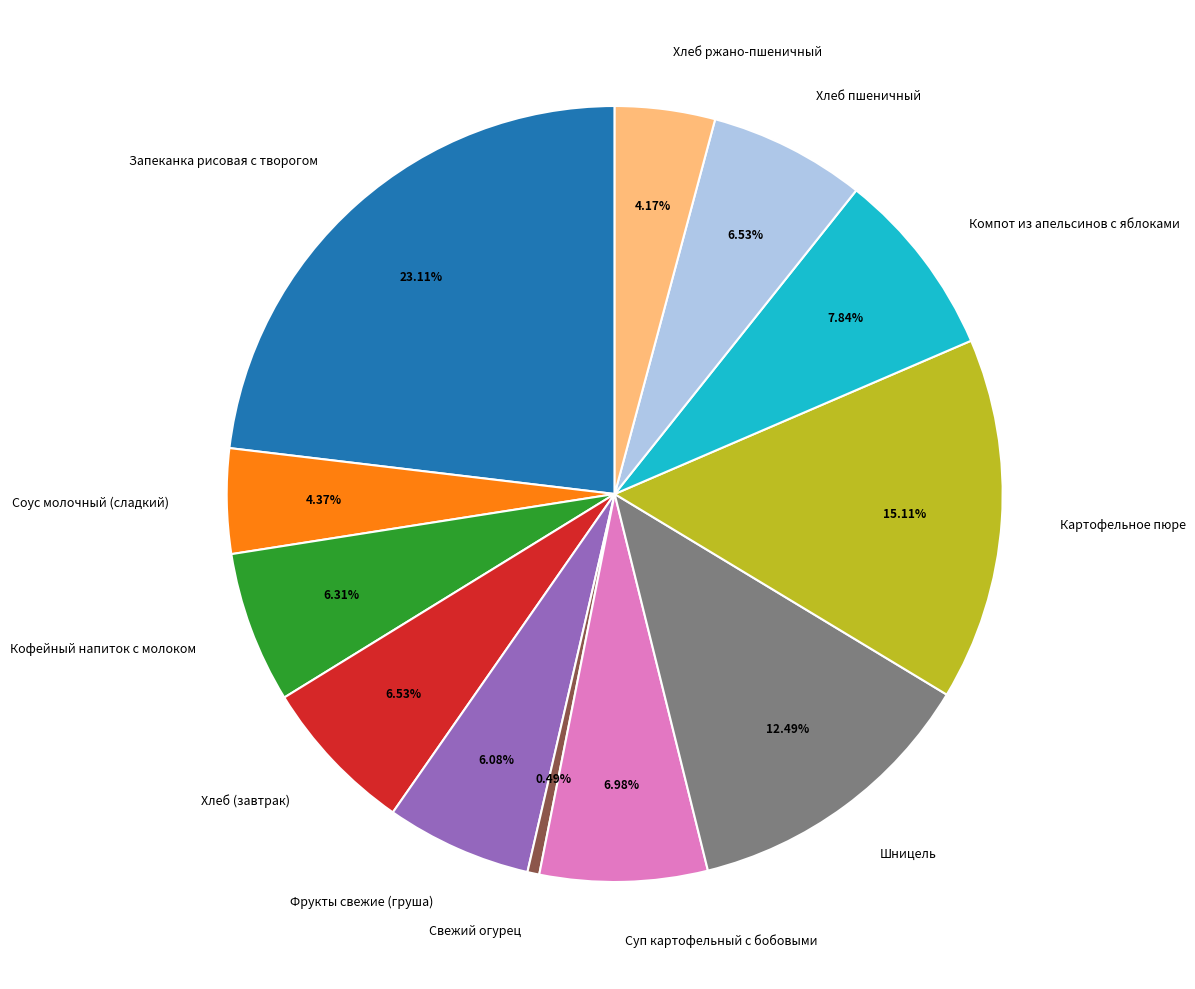

Which slice is the smallest?

Свежий огурец